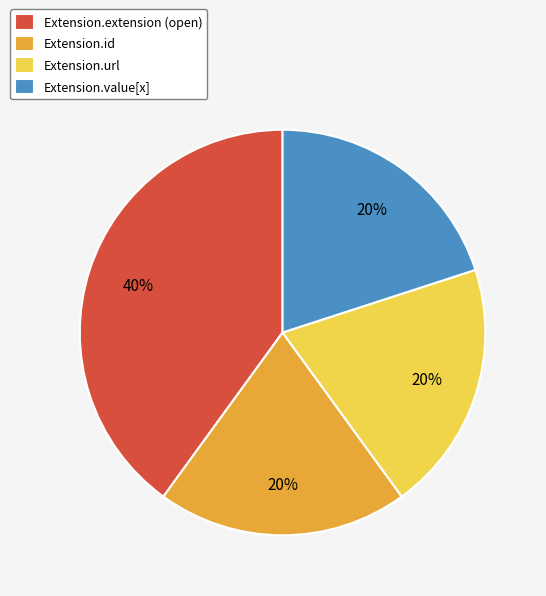

Is it true that Extension.id is 20% of the pie?

True